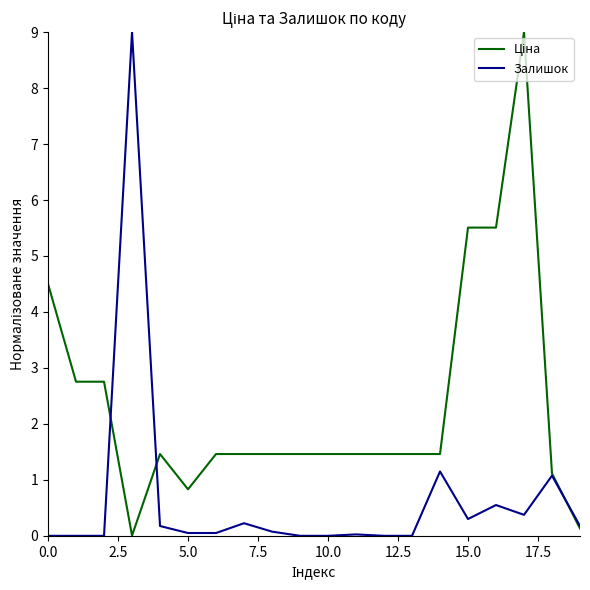

What is the highest value of the Залишок series?

9.0